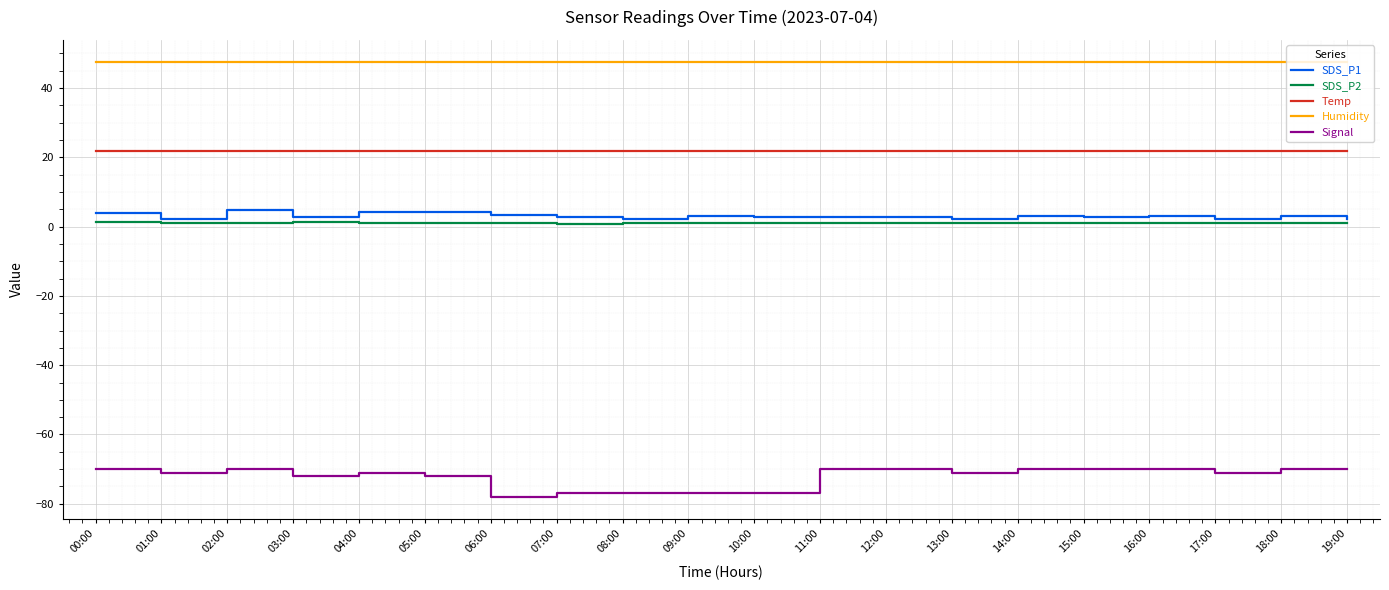

True or false: Temp and SDS_P2 cross at least once.

False